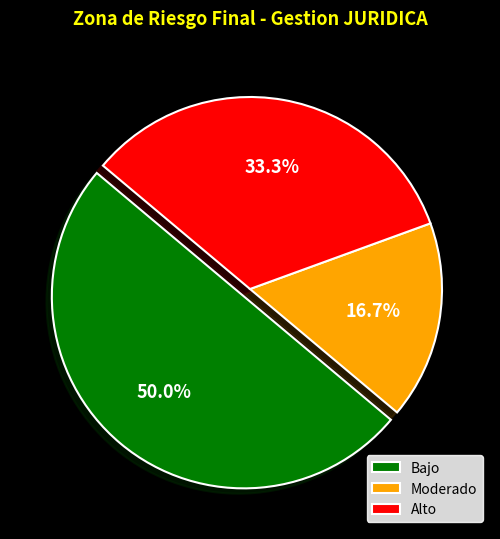

What is the smallest slice in the pie chart?

Moderado